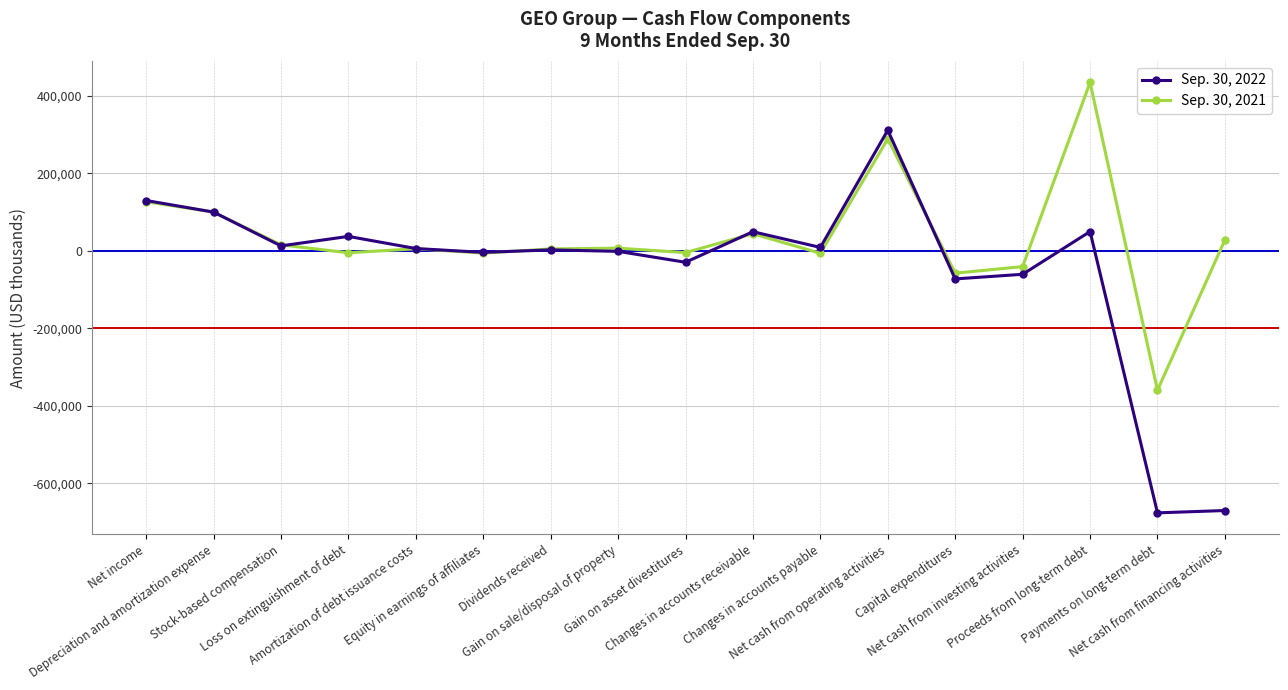

What is the maximum value for Sep. 30, 2022?

311552